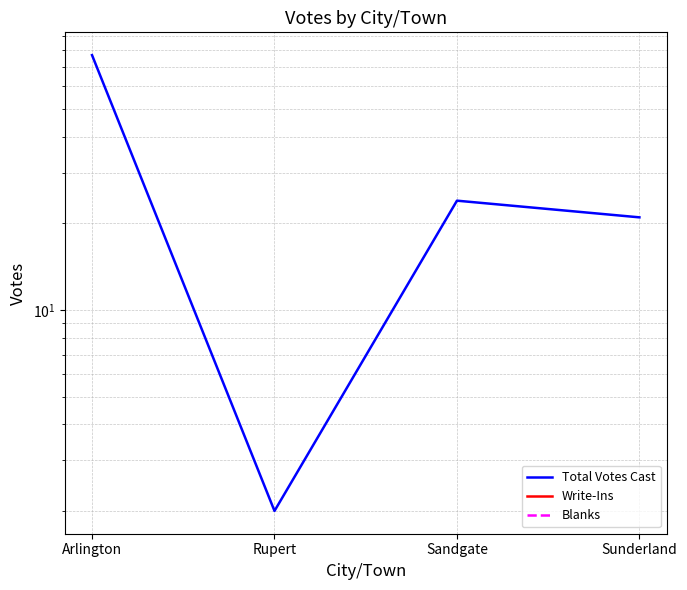

At which label is Total Votes Cast closest to 39?

Sandgate